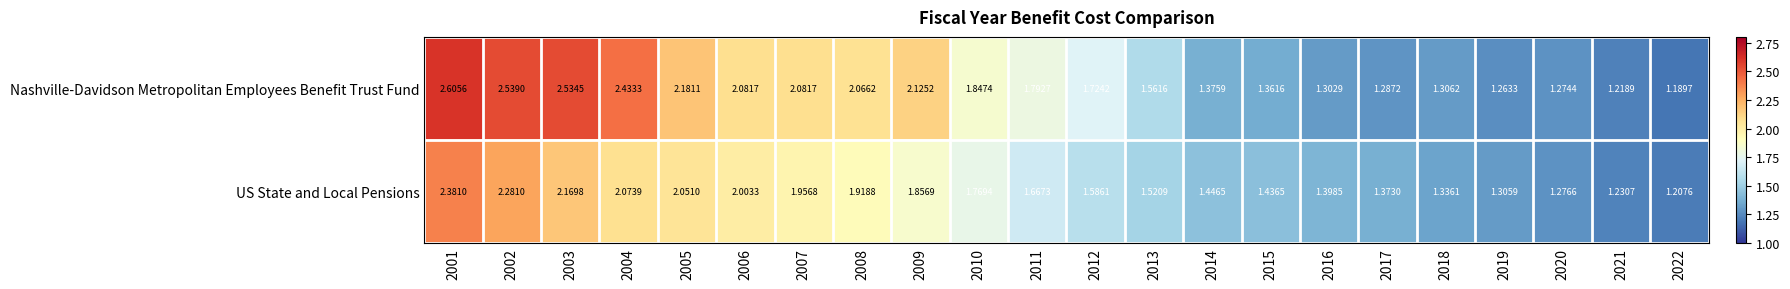

Which series has the widest spread of values?

Nashville-Davidson Metropolitan Employees Benefit Trust Fund